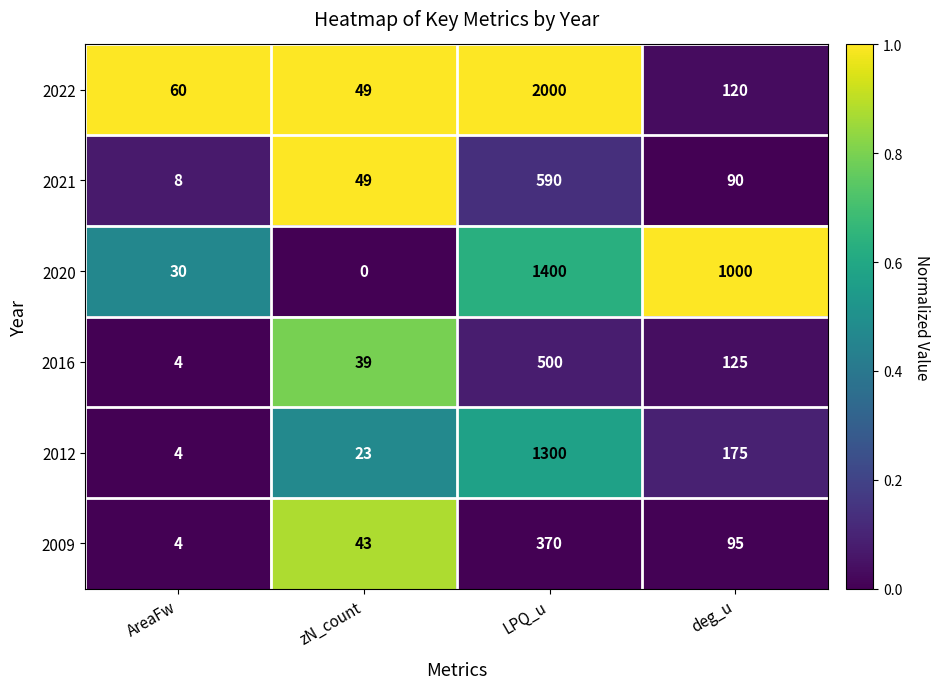

Which category has the lowest value across all series?

zN_count